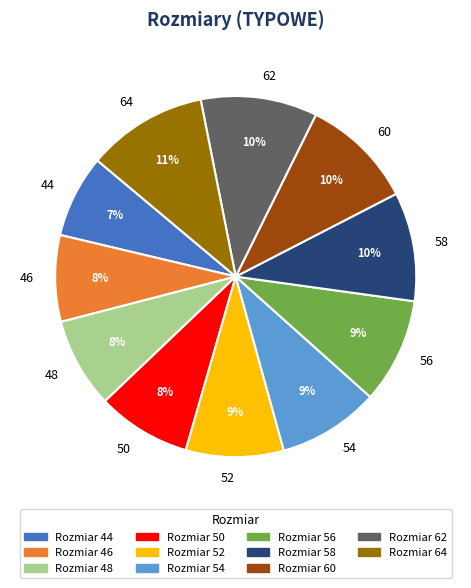

Is 60 the majority of the pie?

No